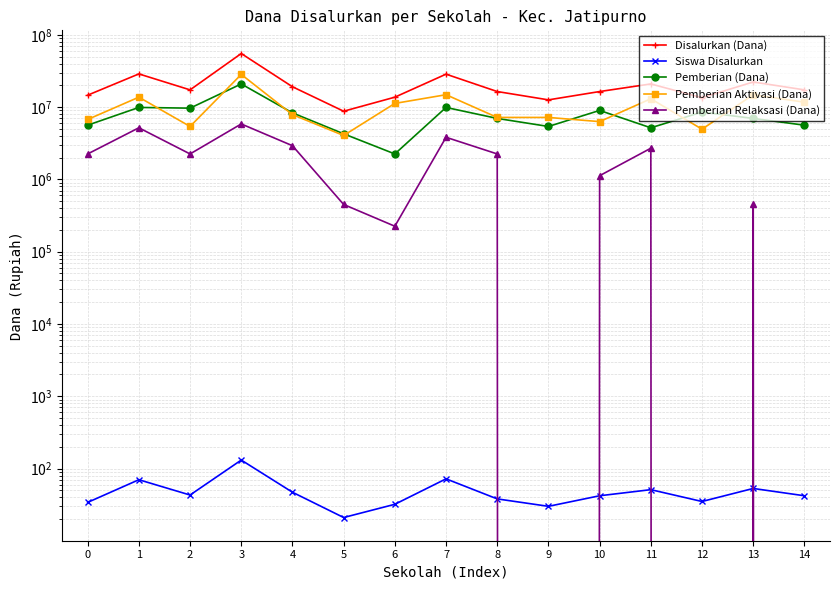

Where is Pemberian (Dana) nearest to the value 11587500?

1